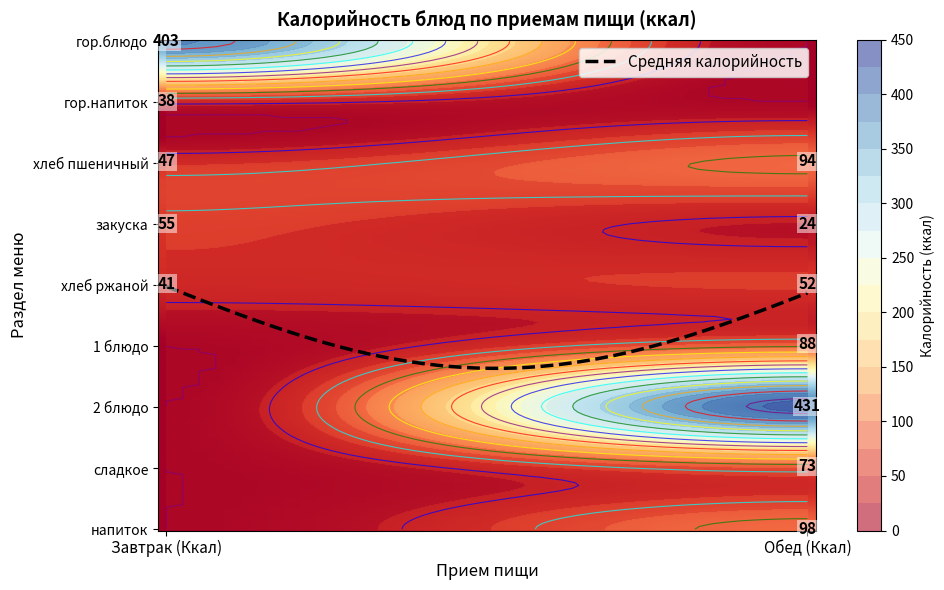

The Завтрак series shows 403 at гор.блюдо. True or false?

True